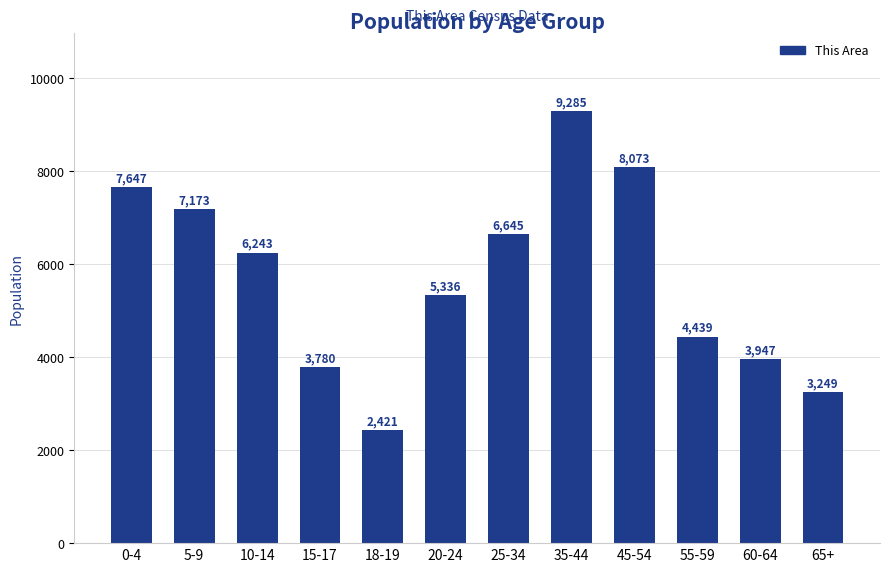

Is it true that the value at 60-64 is 945?

False